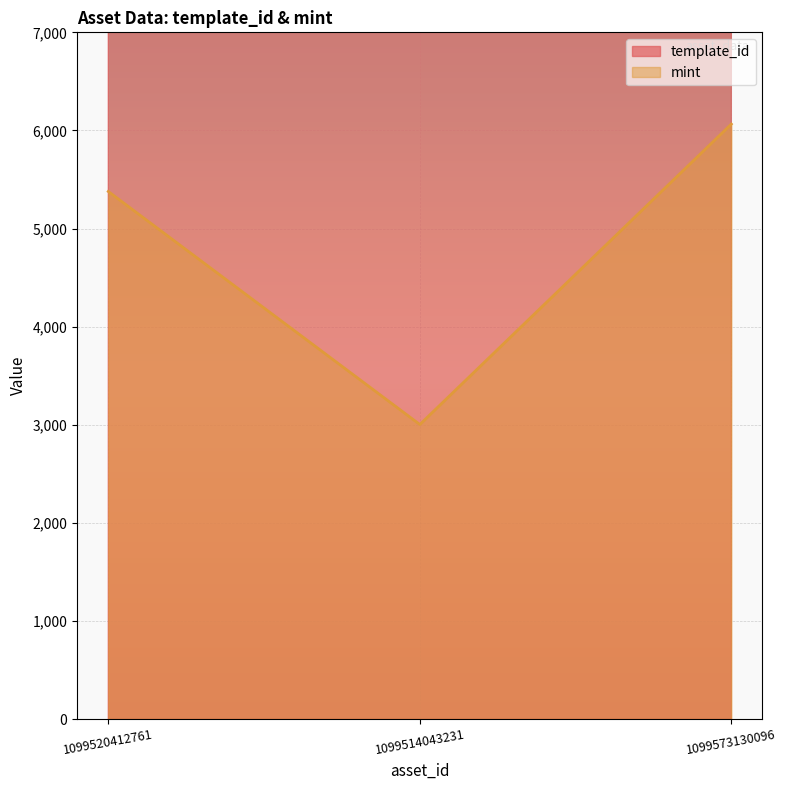

Does the chart display data point markers on the line(s)?

No